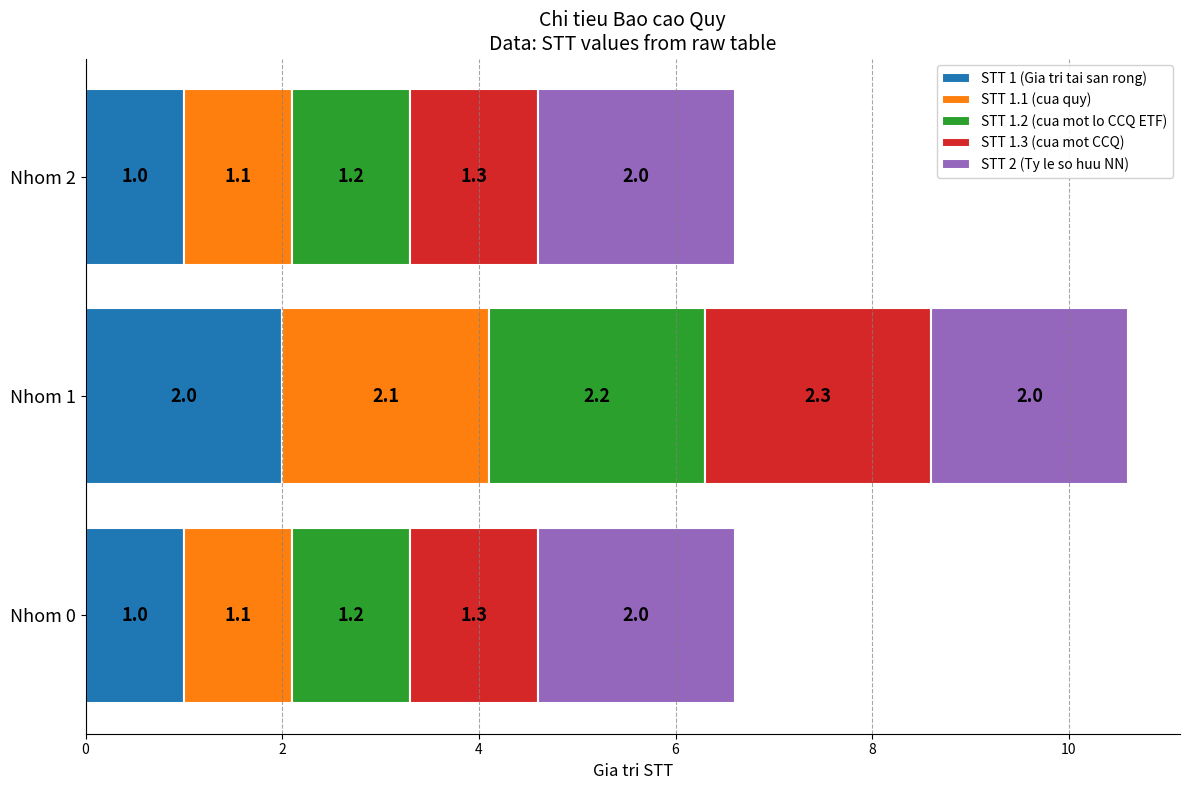

At which category is the sum across all series the highest?

Nhom 1